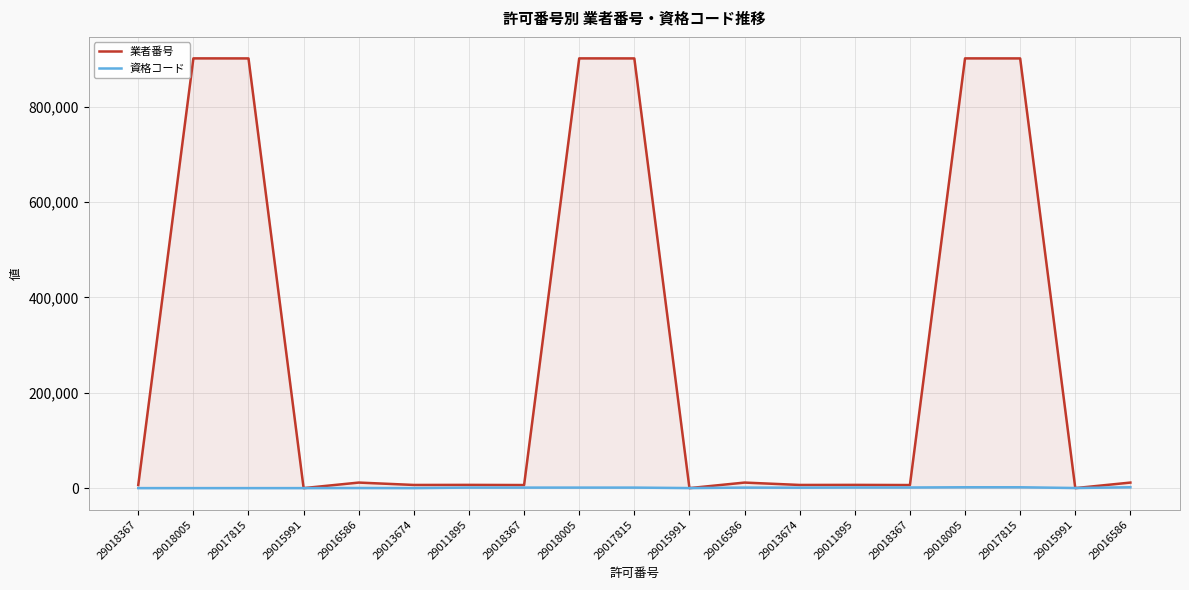

The 資格コード series shows 1898 at 29018367. True or false?

False